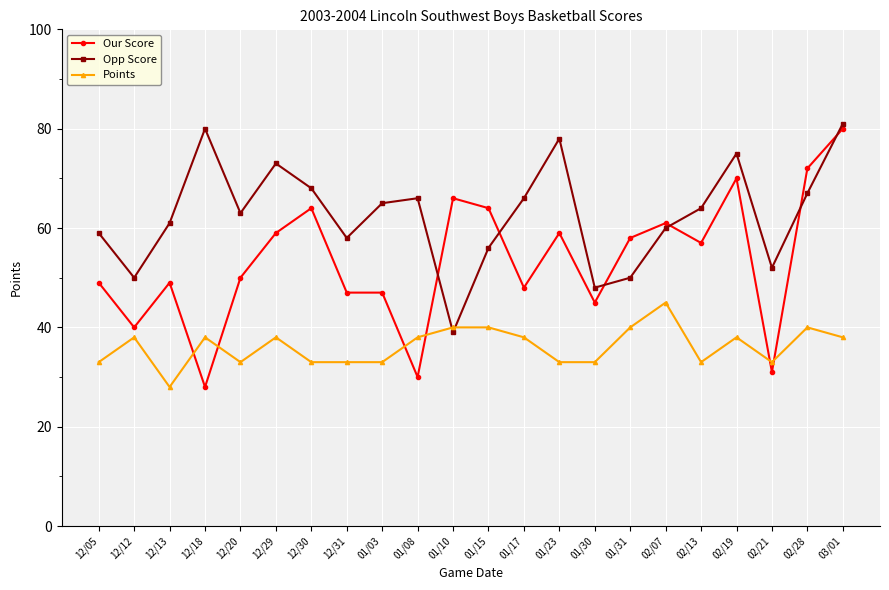

True or false: Our Score has a value of 72 at 02/28.

True